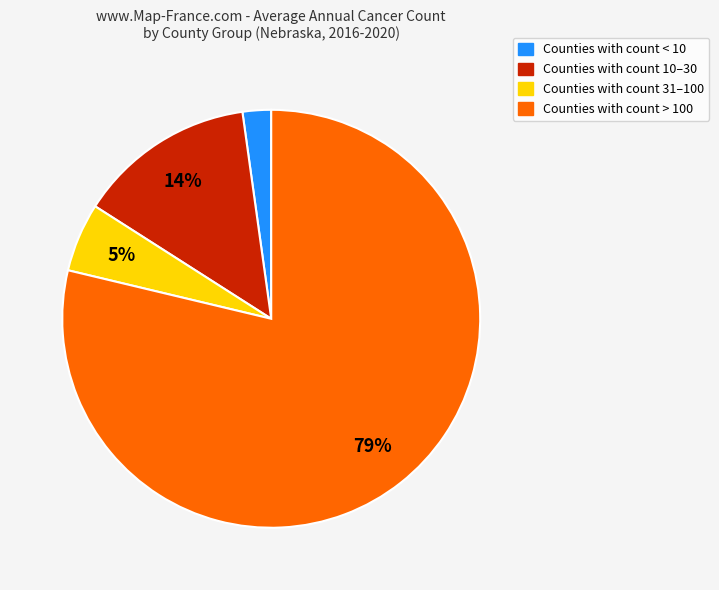

Is there any slice that represents more than half of the pie?

Yes